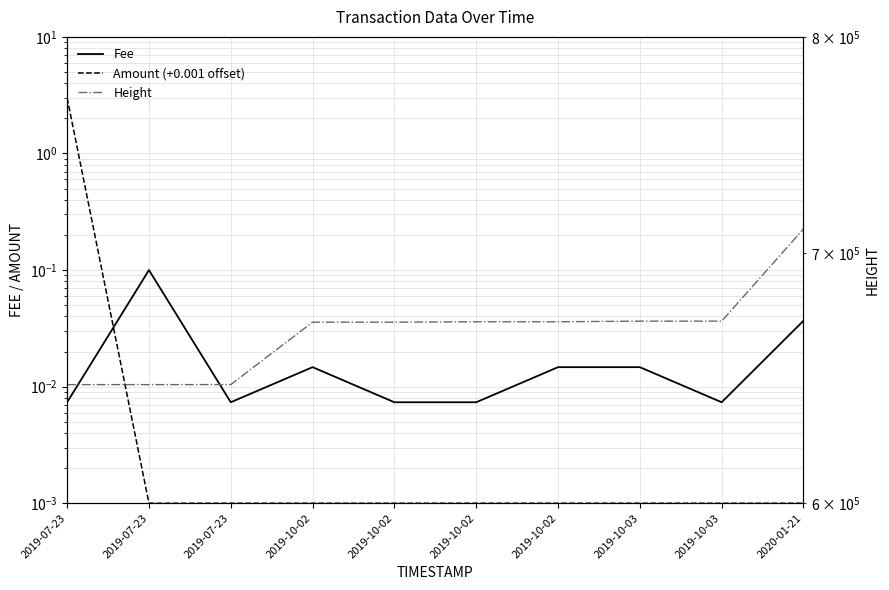

Which has a higher value, 2019-07-23 or 2019-10-02?

2019-10-02